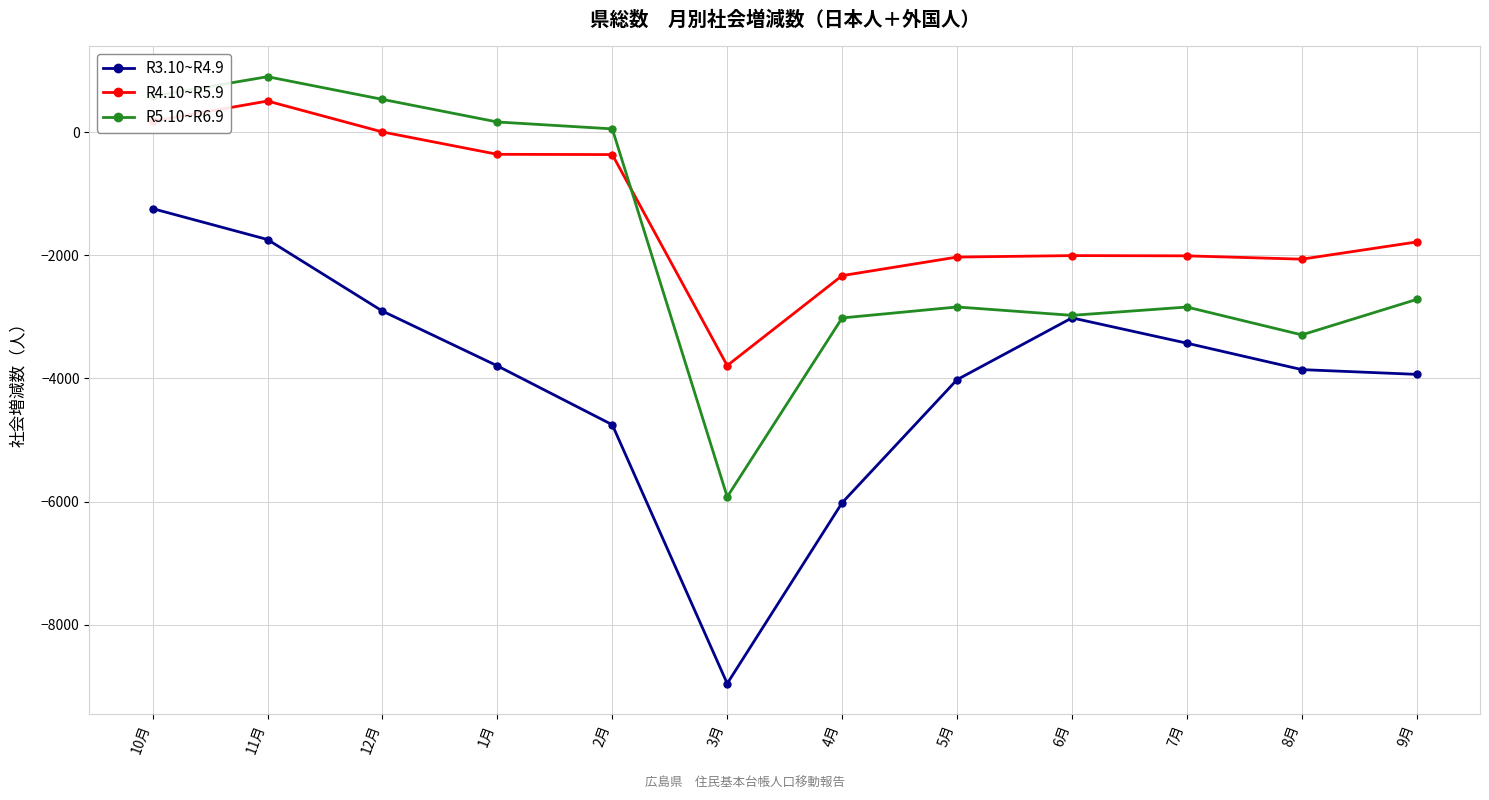

Rank the series at 5月 from highest to lowest value.

R4.10~R5.9, R5.10~R6.9, R3.10~R4.9